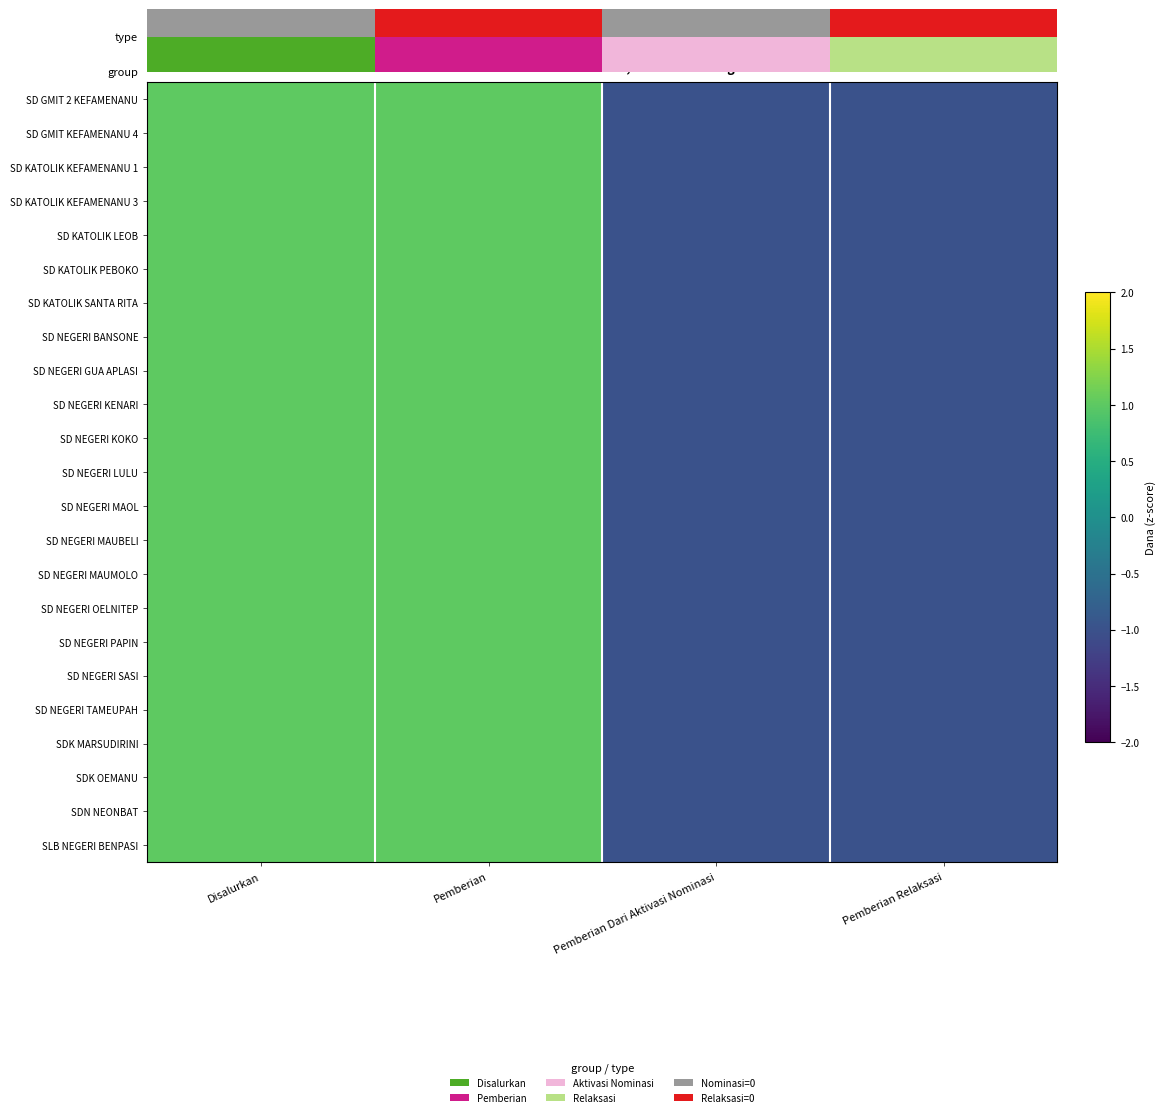

Reading left to right, extract all data points from this chart.

SD GMIT 2 KEFAMENANU: Disalurkan=1	Pemberian=1	Pemberian Dari Aktivasi Nominasi=-1	Pemberian Relaksasi=-1
SD GMIT KEFAMENANU 4: Disalurkan=1	Pemberian=1	Pemberian Dari Aktivasi Nominasi=-1	Pemberian Relaksasi=-1
SD KATOLIK KEFAMENANU 1: Disalurkan=1	Pemberian=1	Pemberian Dari Aktivasi Nominasi=-1	Pemberian Relaksasi=-1
SD KATOLIK KEFAMENANU 3: Disalurkan=1	Pemberian=1	Pemberian Dari Aktivasi Nominasi=-1	Pemberian Relaksasi=-1
SD KATOLIK LEOB: Disalurkan=1	Pemberian=1	Pemberian Dari Aktivasi Nominasi=-1	Pemberian Relaksasi=-1
SD KATOLIK PEBOKO: Disalurkan=1	Pemberian=1	Pemberian Dari Aktivasi Nominasi=-1	Pemberian Relaksasi=-1
SD KATOLIK SANTA RITA: Disalurkan=1	Pemberian=1	Pemberian Dari Aktivasi Nominasi=-1	Pemberian Relaksasi=-1
SD NEGERI BANSONE: Disalurkan=1	Pemberian=1	Pemberian Dari Aktivasi Nominasi=-1	Pemberian Relaksasi=-1
SD NEGERI GUA APLASI: Disalurkan=1	Pemberian=1	Pemberian Dari Aktivasi Nominasi=-1	Pemberian Relaksasi=-1
SD NEGERI KENARI: Disalurkan=1	Pemberian=1	Pemberian Dari Aktivasi Nominasi=-1	Pemberian Relaksasi=-1
SD NEGERI KOKO: Disalurkan=1	Pemberian=1	Pemberian Dari Aktivasi Nominasi=-1	Pemberian Relaksasi=-1
SD NEGERI LULU: Disalurkan=1	Pemberian=1	Pemberian Dari Aktivasi Nominasi=-1	Pemberian Relaksasi=-1
SD NEGERI MAOL: Disalurkan=1	Pemberian=1	Pemberian Dari Aktivasi Nominasi=-1	Pemberian Relaksasi=-1
SD NEGERI MAUBELI: Disalurkan=1	Pemberian=1	Pemberian Dari Aktivasi Nominasi=-1	Pemberian Relaksasi=-1
SD NEGERI MAUMOLO: Disalurkan=1	Pemberian=1	Pemberian Dari Aktivasi Nominasi=-1	Pemberian Relaksasi=-1
SD NEGERI OELNITEP: Disalurkan=1	Pemberian=1	Pemberian Dari Aktivasi Nominasi=-1	Pemberian Relaksasi=-1
SD NEGERI PAPIN: Disalurkan=1	Pemberian=1	Pemberian Dari Aktivasi Nominasi=-1	Pemberian Relaksasi=-1
SD NEGERI SASI: Disalurkan=1	Pemberian=1	Pemberian Dari Aktivasi Nominasi=-1	Pemberian Relaksasi=-1
SD NEGERI TAMEUPAH: Disalurkan=1	Pemberian=1	Pemberian Dari Aktivasi Nominasi=-1	Pemberian Relaksasi=-1
SDK MARSUDIRINI: Disalurkan=1	Pemberian=1	Pemberian Dari Aktivasi Nominasi=-1	Pemberian Relaksasi=-1
SDK OEMANU: Disalurkan=1	Pemberian=1	Pemberian Dari Aktivasi Nominasi=-1	Pemberian Relaksasi=-1
SDN NEONBAT: Disalurkan=1	Pemberian=1	Pemberian Dari Aktivasi Nominasi=-1	Pemberian Relaksasi=-1
SLB NEGERI BENPASI: Disalurkan=1	Pemberian=1	Pemberian Dari Aktivasi Nominasi=-1	Pemberian Relaksasi=-1